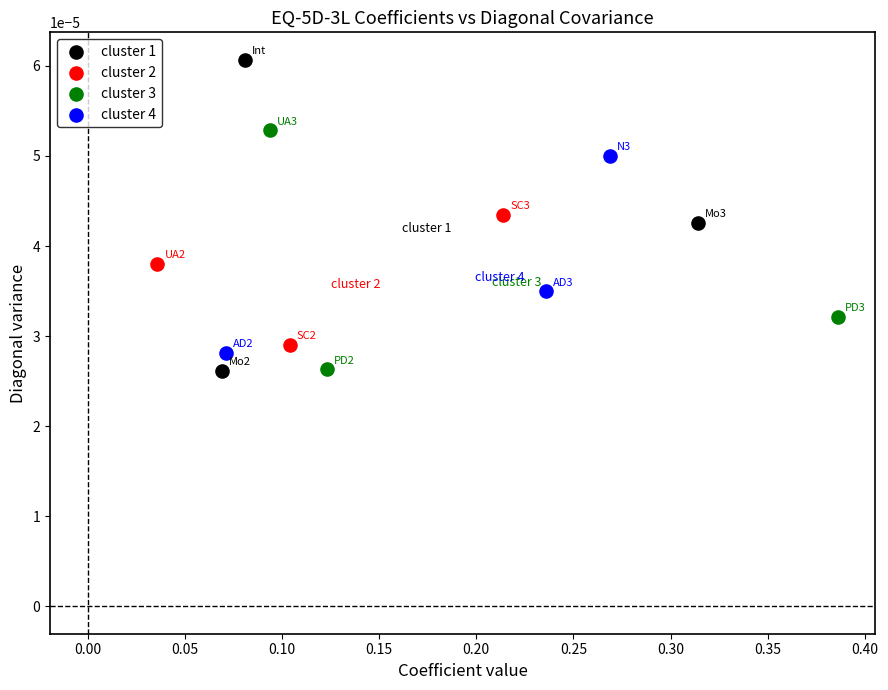

Which series has the largest Y range (max minus min)?

cluster 1